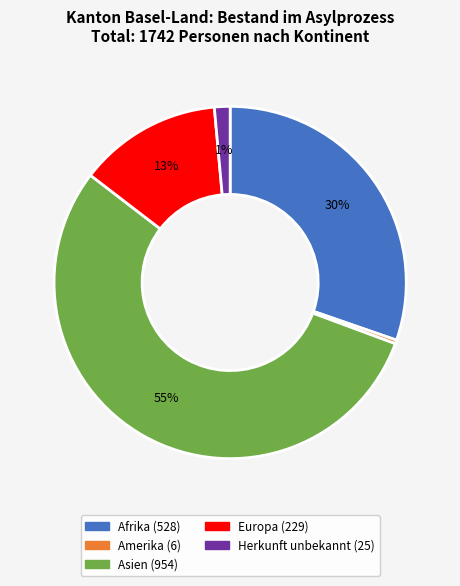

Does any single category account for the majority?

Yes